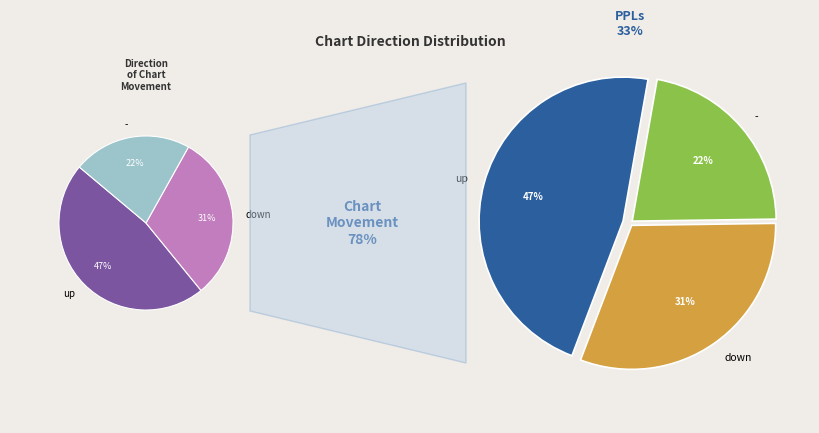

Count the number of slices in the pie.

3